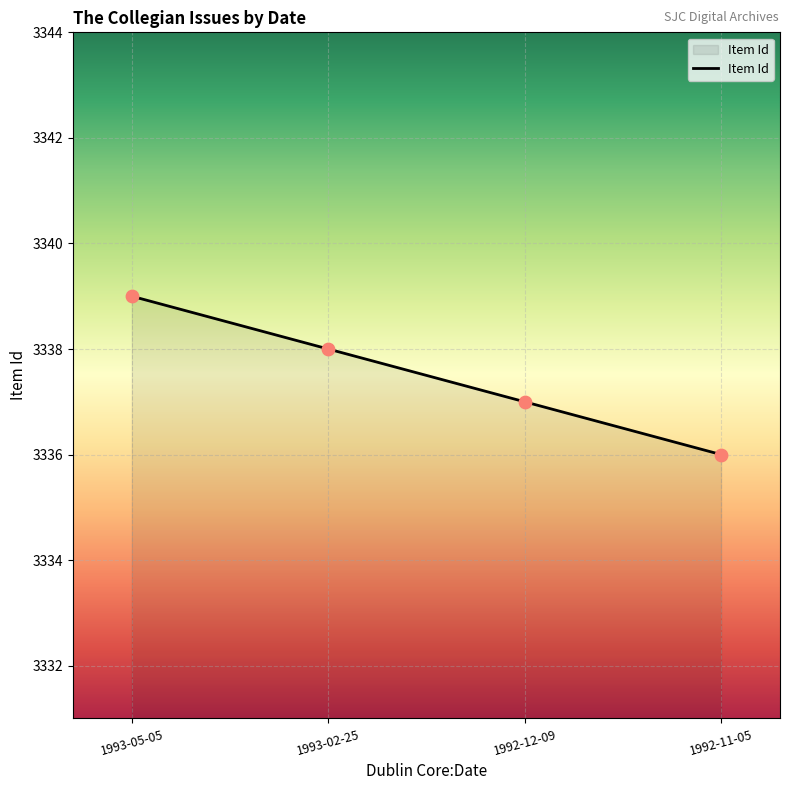

Approximately how many times larger is the value at 1992-11-05 compared to 1993-02-25?

1.0